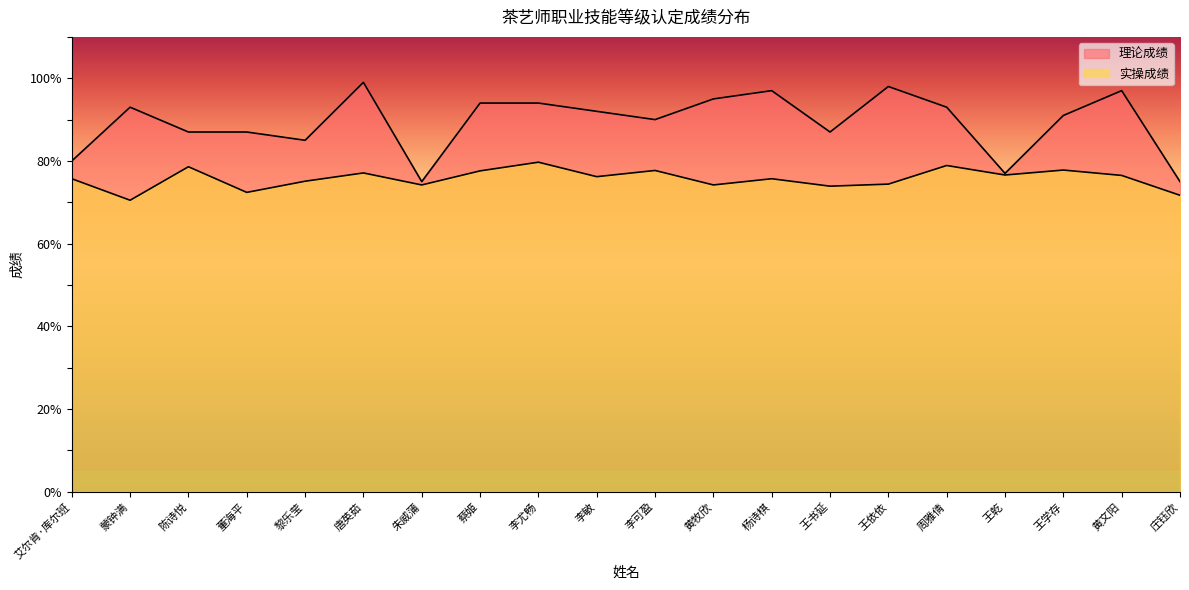

Reading left to right, extract all data points from this chart.

理论成绩: 80.0	93.0	87.0	87.0	85.0	99.0	75.0	94.0	94.0	92.0	90.0	95.0	97.0	87.0	98.0	93.0	77.0	91.0	97.0	75.0
实操成绩: 75.7	70.5	78.6	72.4	75.1	77.1	74.2	77.6	79.7	76.2	77.7	74.2	75.7	73.9	74.4	78.9	76.6	77.8	76.5	71.7